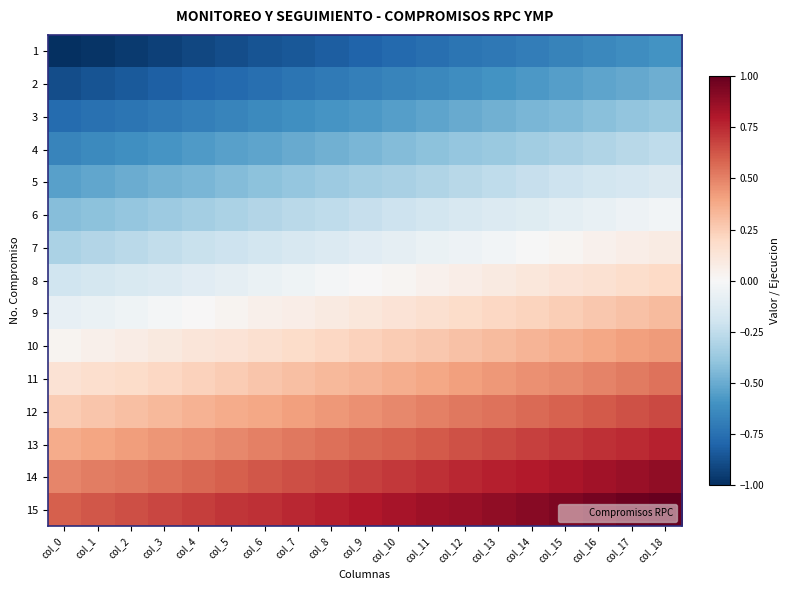

Which series has the widest spread of values?

2